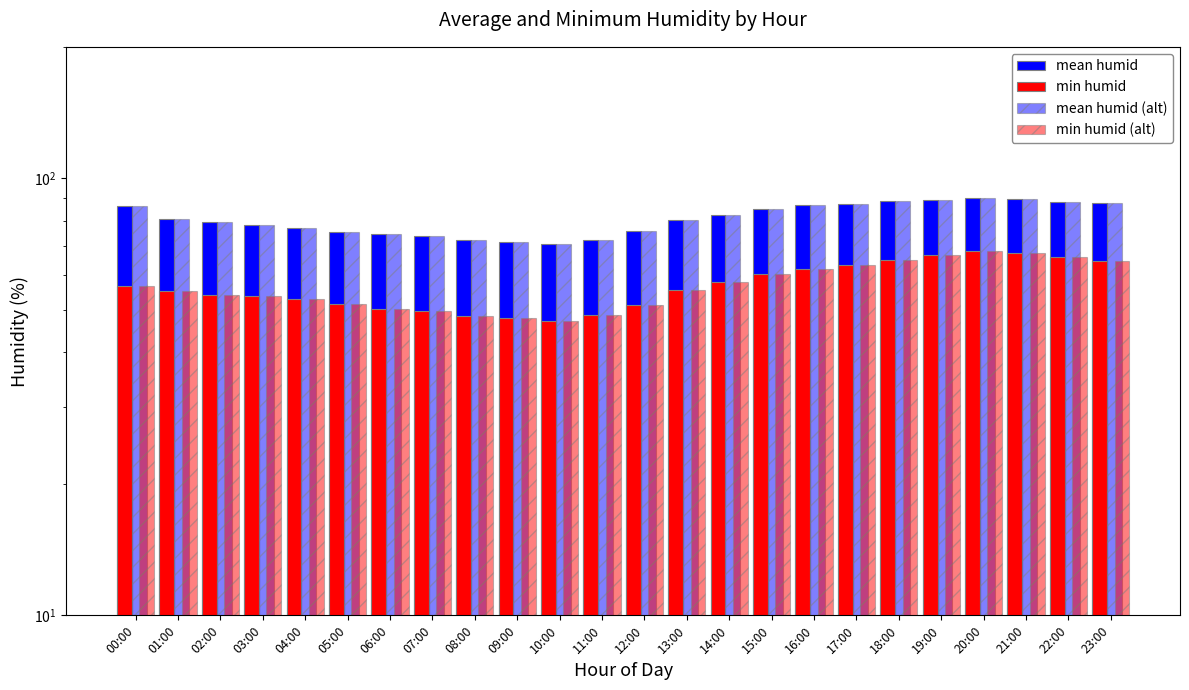

Which series has the largest total across all categories?

mean humid